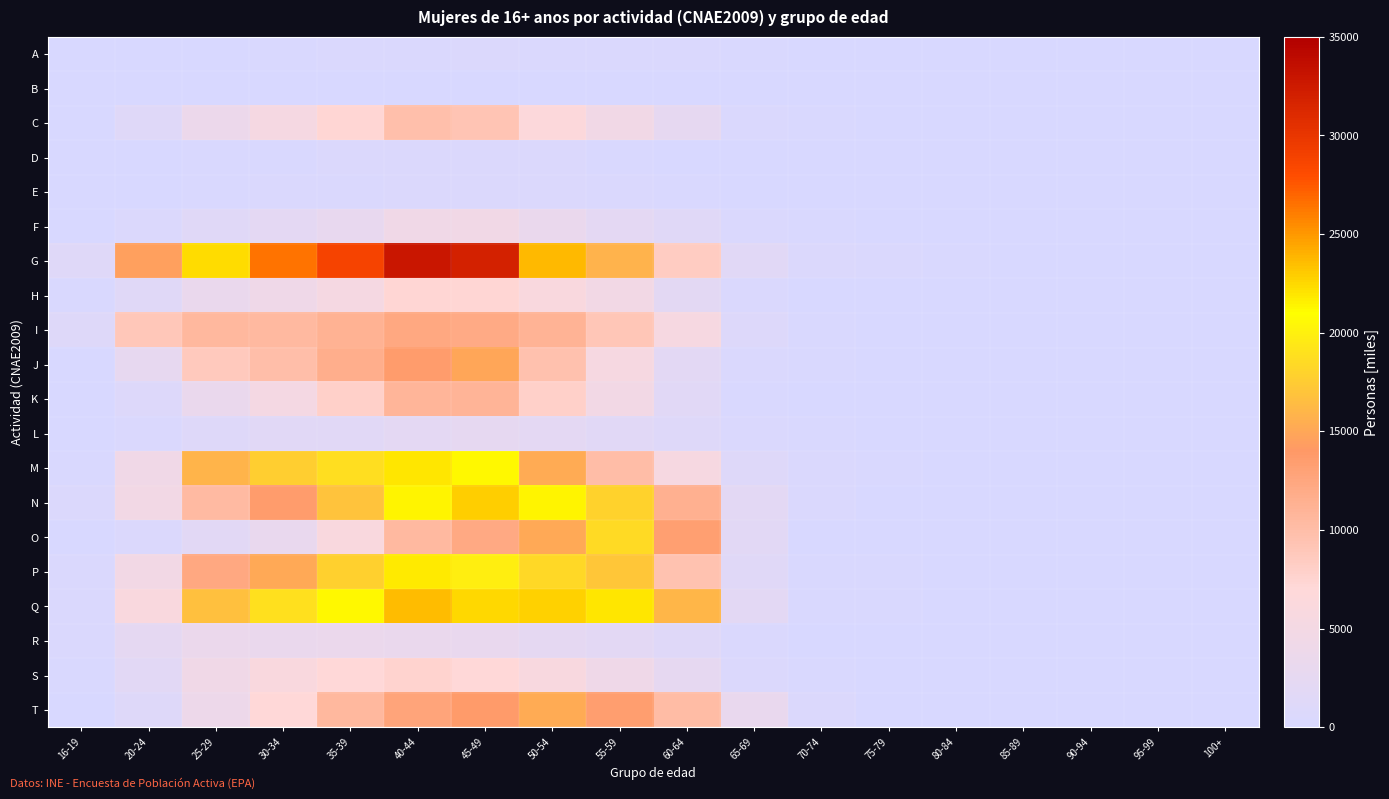

Between 75-79 and 20-24, which is larger?

75-79